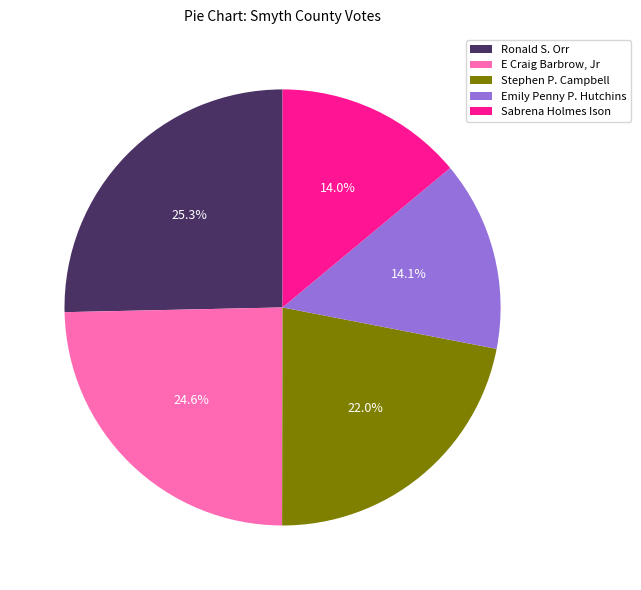

Is it true that Stephen P. Campbell is 22% of the pie?

True